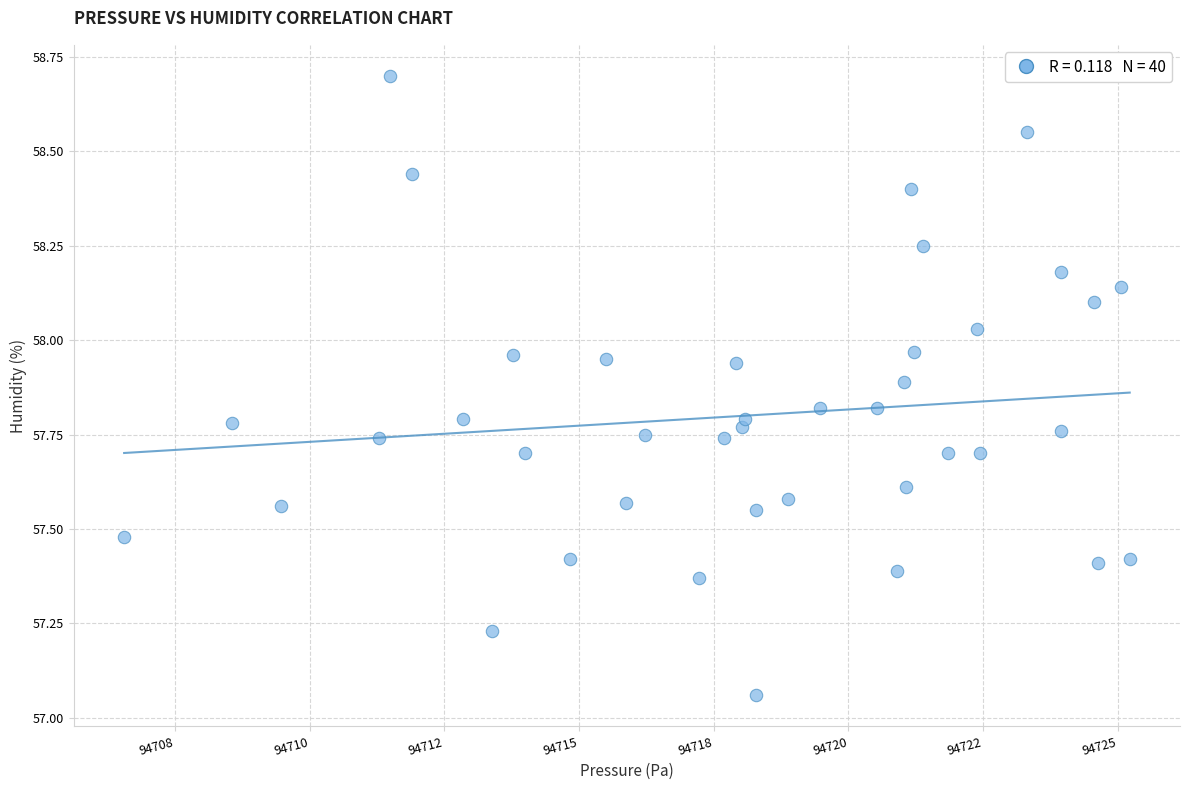

What is the range of Y values (max minus min)?

1.6